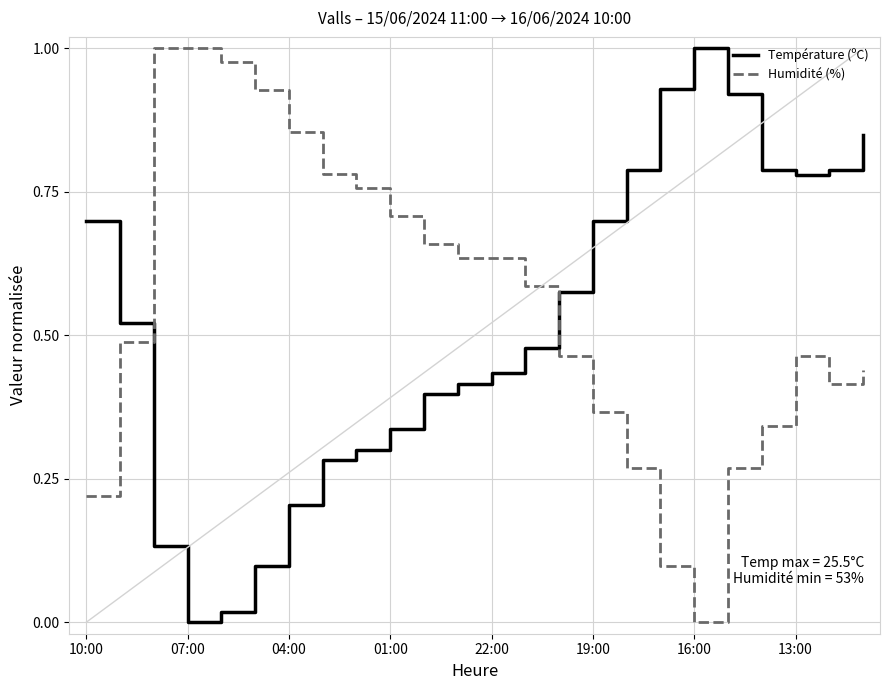

How many intersections are there between Température (ºC) and Humidité (%)?

2